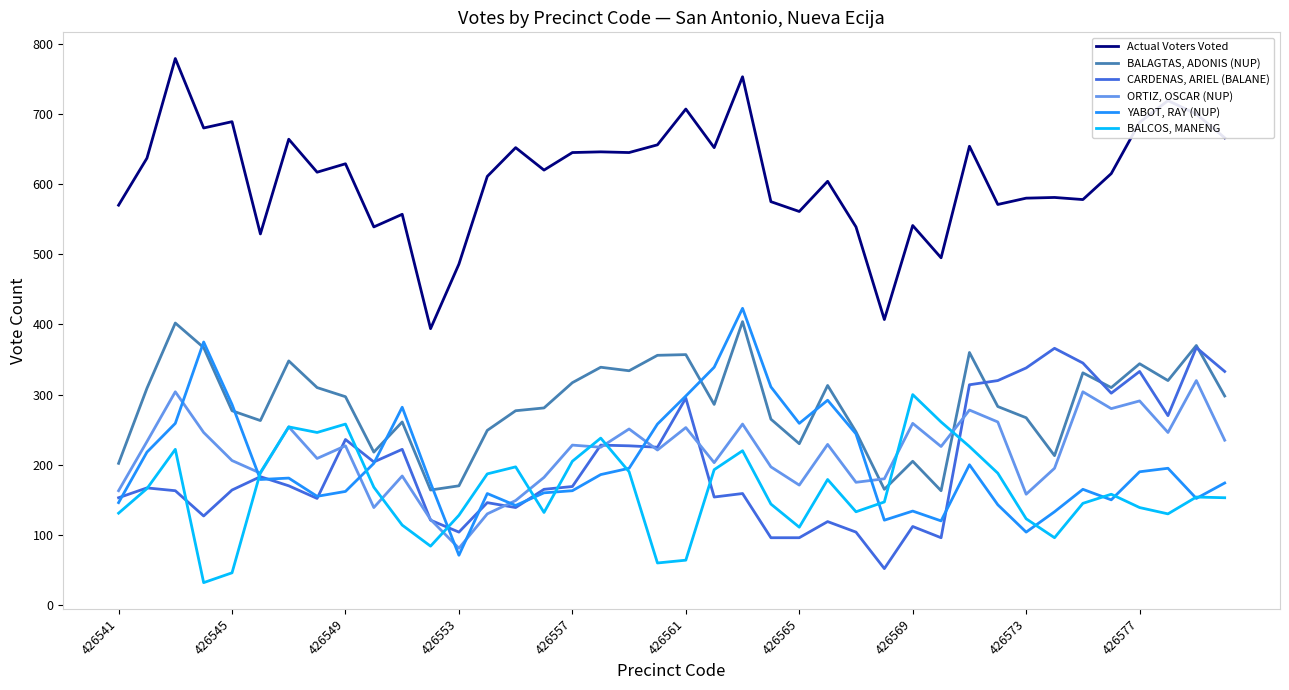

Count the number of categories in the chart.

40